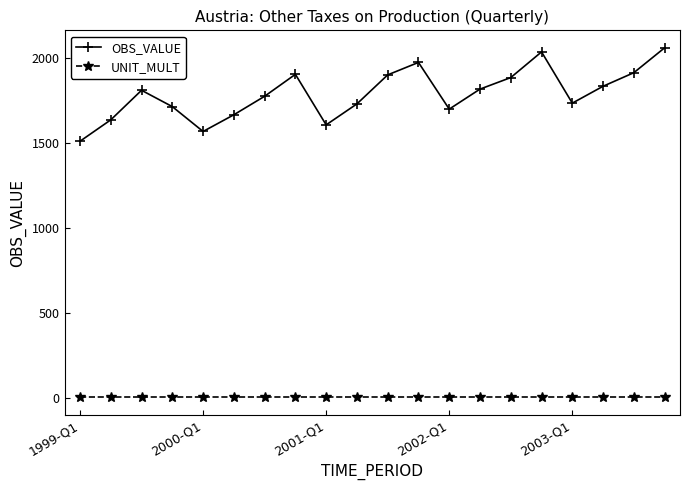

Does the chart display data point markers on the line(s)?

Yes